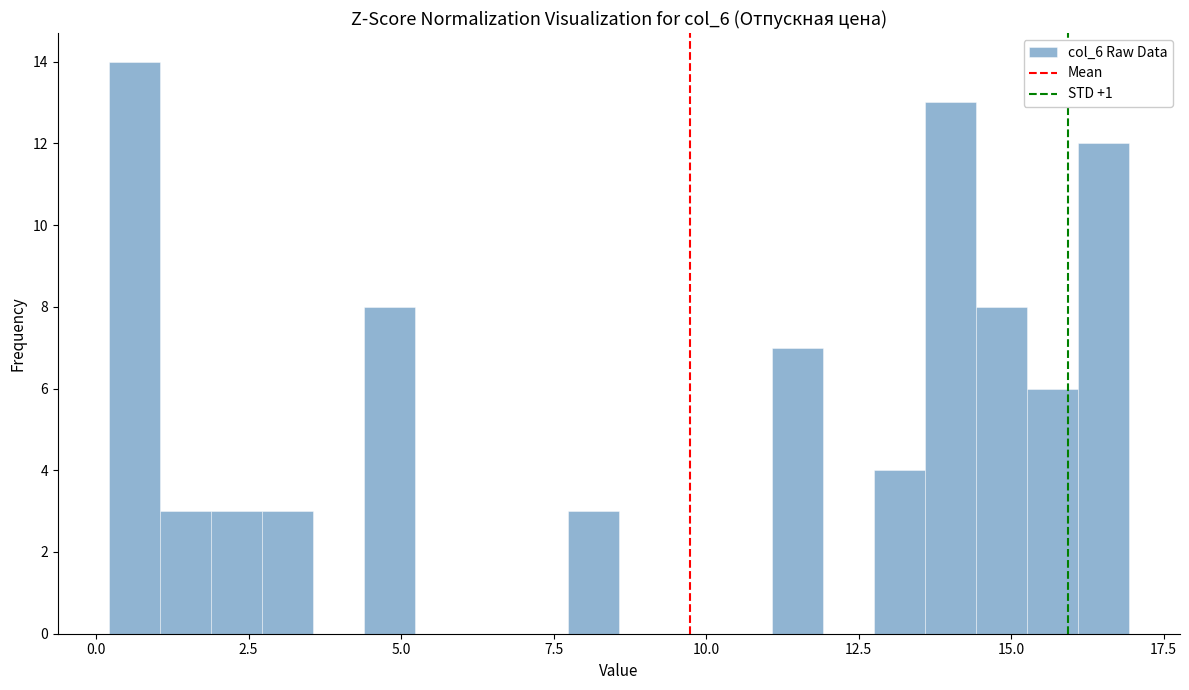

Read against the x-axis, roughly where is the centre of the tallest bar?

0.5